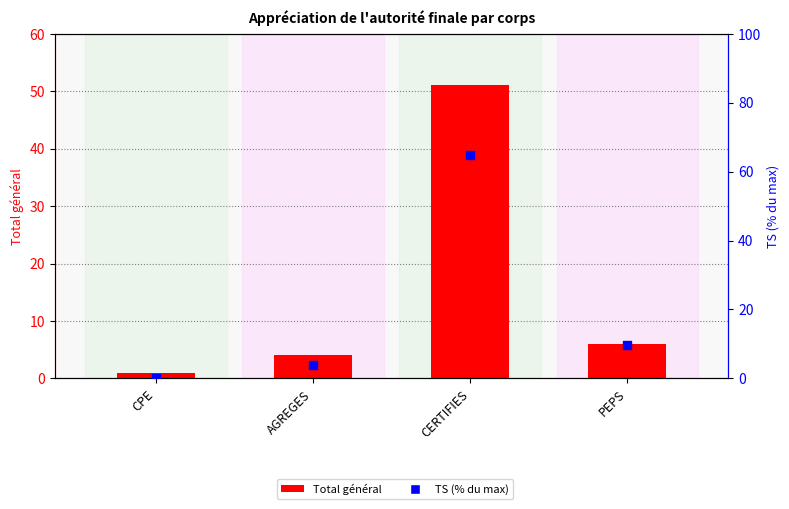

At which category is the sum across all series the highest?

CERTIFIES